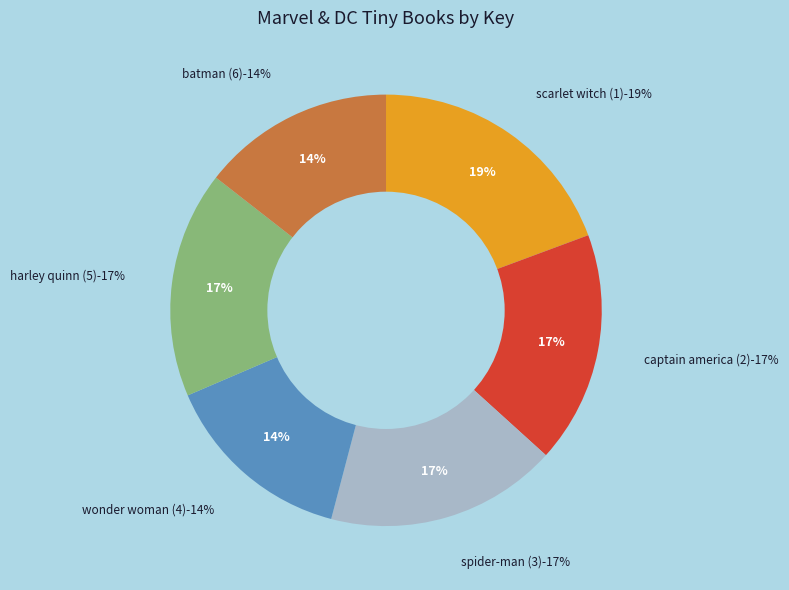

Does Spider-Man (3) represent more than half of the total?

No